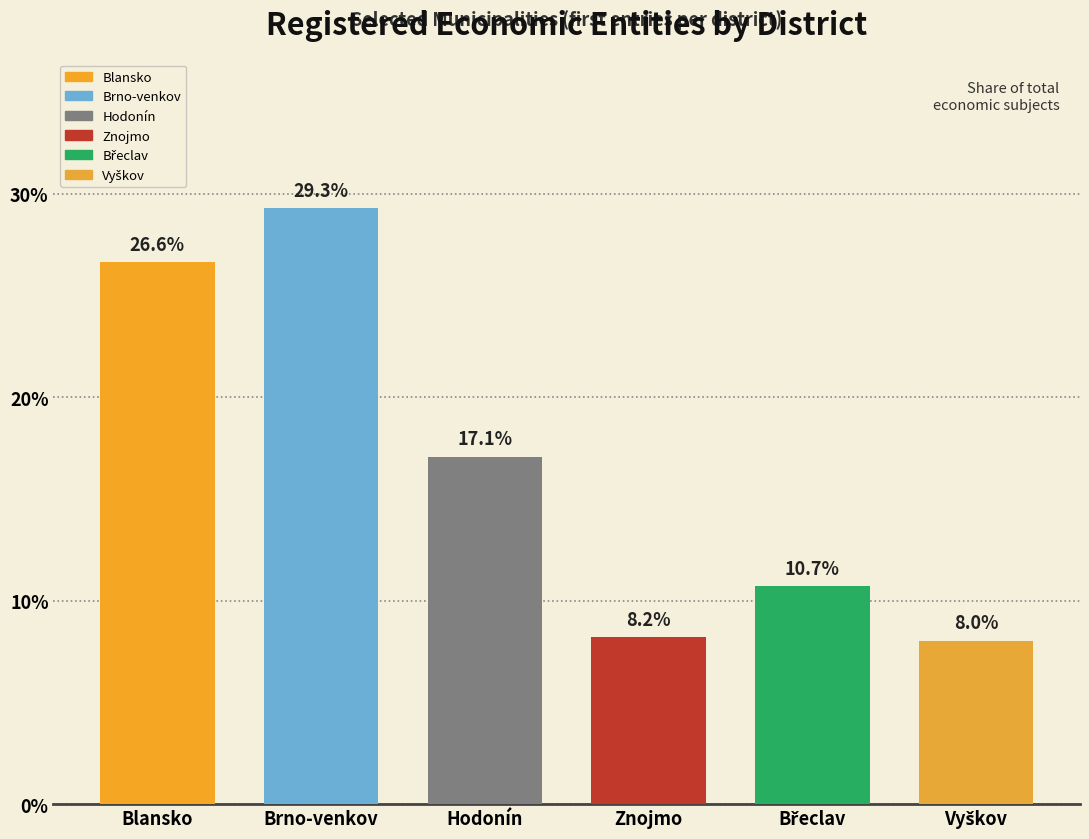

How many values are below 17?

3